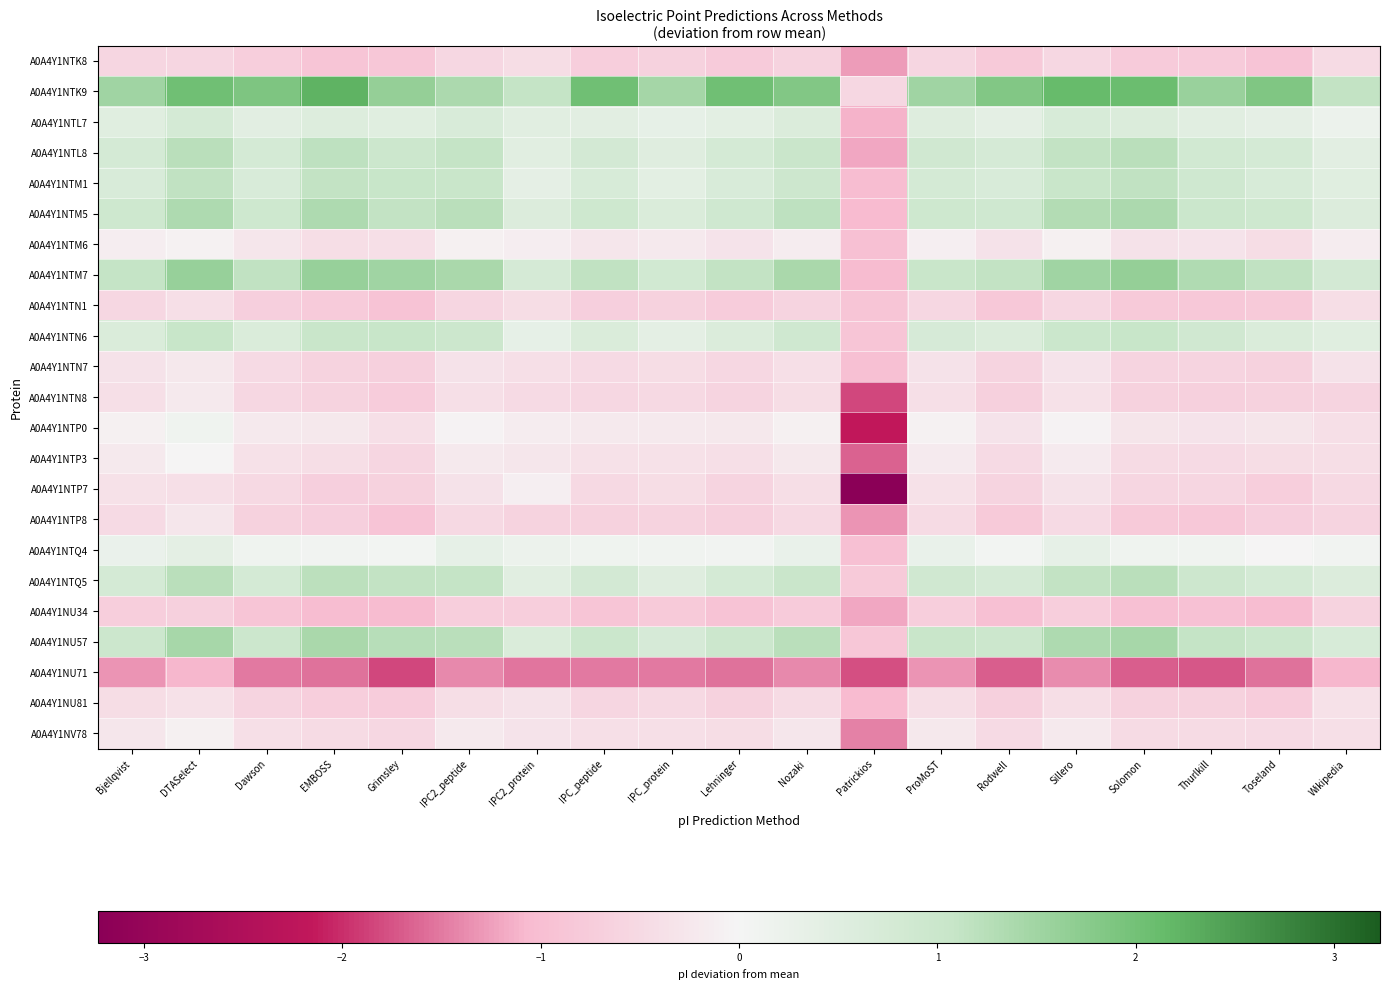

What is the difference between the highest and lowest values at Patrickios?

2.7